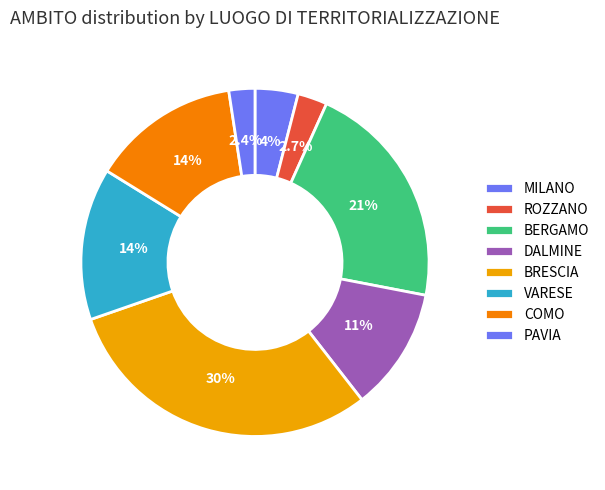

What is the largest slice in the pie chart?

BRESCIA